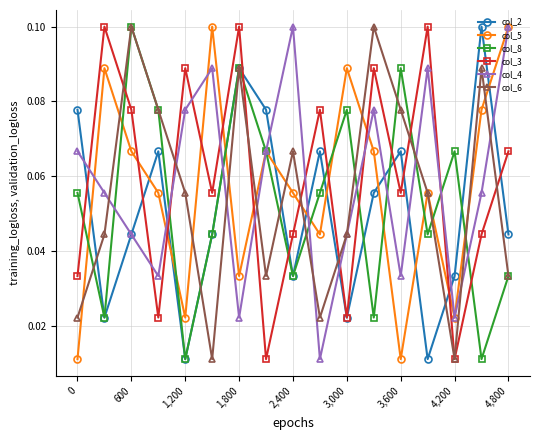

How many distinct data groups are displayed?

6